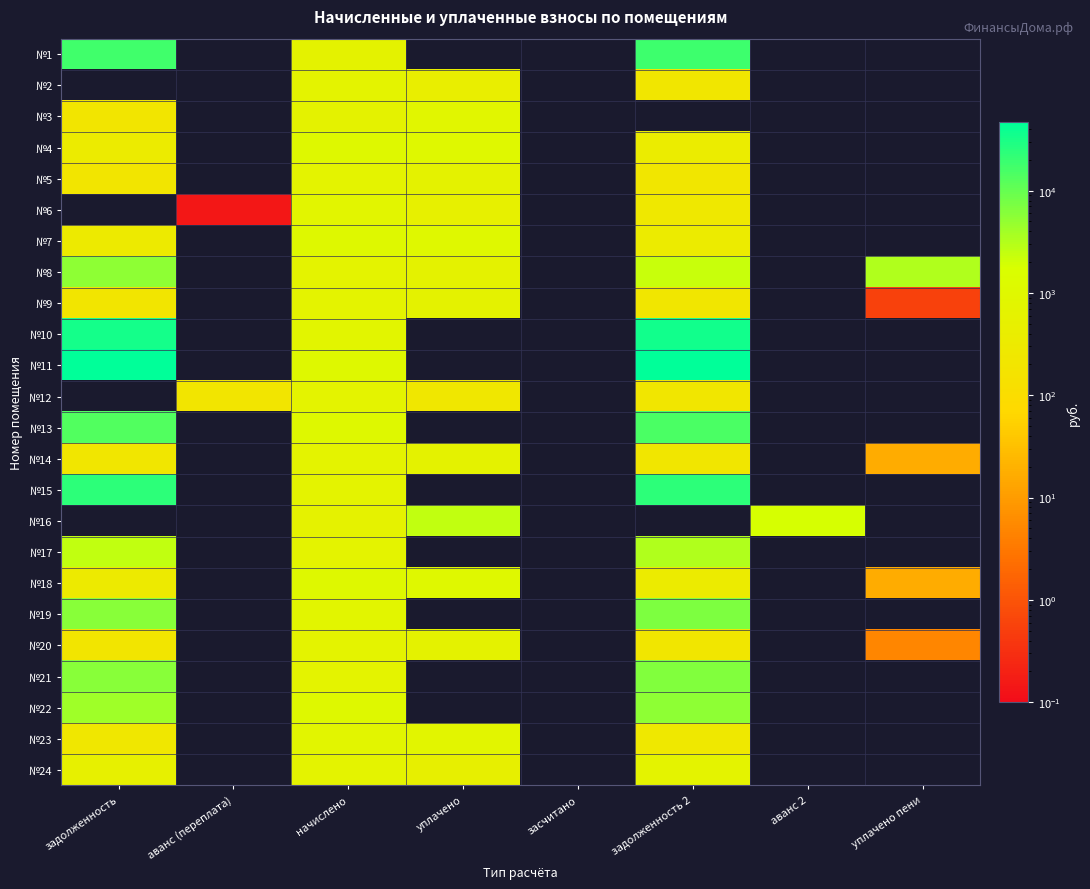

Reading left to right, transcribe all the data shown in this chart.

№1: задолженность=17417.7	аванс (переплата)=0.0	начислено=616.6	уплачено=0.0	засчитано=0.0	задолженность 2=18034.2	аванс 2=0.0	уплачено пени=0.0
№2: задолженность=0.0	аванс (переплата)=0.0	начислено=656.2	уплачено=437.5	засчитано=0.0	задолженность 2=218.7	аванс 2=0.0	уплачено пени=0.0
№3: задолженность=195.1	аванс (переплата)=0.0	начислено=645.2	уплачено=840.3	засчитано=0.0	задолженность 2=0.0	аванс 2=0.0	уплачено пени=0.0
№4: задолженность=318.4	аванс (переплата)=0.0	начислено=1052.5	уплачено=1020.0	засчитано=0.0	задолженность 2=350.9	аванс 2=0.0	уплачено пени=0.0
№5: задолженность=197.1	аванс (переплата)=0.0	начислено=651.8	уплачено=631.7	засчитано=0.0	задолженность 2=217.3	аванс 2=0.0	уплачено пени=0.0
№6: задолженность=0.0	аванс (переплата)=0.1	начислено=783.9	уплачено=522.5	засчитано=0.0	задолженность 2=261.3	аванс 2=0.0	уплачено пени=0.0
№7: задолженность=315.0	аванс (переплата)=0.0	начислено=1041.5	уплачено=1009.4	засчитано=0.0	задолженность 2=347.2	аванс 2=0.0	уплачено пени=0.0
№8: задолженность=5473.1	аванс (переплата)=0.0	начислено=660.6	уплачено=640.2	засчитано=0.0	задолженность 2=2250.4	аванс 2=0.0	уплачено пени=3243.0
№9: задолженность=197.7	аванс (переплата)=0.0	начислено=651.8	уплачено=631.7	засчитано=0.0	задолженность 2=217.3	аванс 2=0.0	уплачено пени=0.6
№10: задолженность=34053.7	аванс (переплата)=0.0	начислено=772.9	уплачено=0.0	засчитано=0.0	задолженность 2=34826.6	аванс 2=0.0	уплачено пени=0.0
№11: задолженность=45885.7	аванс (переплата)=0.0	начислено=1041.5	уплачено=0.0	засчитано=0.0	задолженность 2=46927.2	аванс 2=0.0	уплачено пени=0.0
№12: задолженность=0.0	аванс (переплата)=199.8	начислено=660.6	уплачено=240.6	засчитано=0.0	задолженность 2=220.2	аванс 2=0.0	уплачено пени=0.0
№13: задолженность=13418.6	аванс (переплата)=0.0	начислено=1041.5	уплачено=0.0	засчитано=0.0	задолженность 2=14792.1	аванс 2=0.0	уплачено пени=0.0
№14: задолженность=214.4	аванс (переплата)=0.0	начислено=654.0	уплачено=633.8	засчитано=0.0	задолженность 2=218.0	аванс 2=0.0	уплачено пени=16.6
№15: задолженность=23084.3	аванс (переплата)=0.0	начислено=665.0	уплачено=0.0	засчитано=0.0	задолженность 2=23749.3	аванс 2=0.0	уплачено пени=0.0
№16: задолженность=0.0	аванс (переплата)=0.0	начислено=612.1	уплачено=2448.6	засчитано=0.0	задолженность 2=0.0	аванс 2=1836.5	уплачено пени=0.0
№17: задолженность=2510.9	аванс (переплата)=0.0	начислено=658.4	уплачено=0.0	засчитано=0.0	задолженность 2=3169.3	аванс 2=0.0	уплачено пени=0.0
№18: задолженность=314.4	аванс (переплата)=0.0	начислено=1039.3	уплачено=990.7	засчитано=0.0	задолженность 2=346.4	аванс 2=0.0	уплачено пени=16.5
№19: задолженность=6024.3	аванс (переплата)=0.0	начислено=786.1	уплачено=0.0	засчитано=0.0	задолженность 2=6810.4	аванс 2=0.0	уплачено пени=0.0
№20: задолженность=204.0	аванс (переплата)=0.0	начислено=658.4	уплачено=638.1	засчитано=0.0	задолженность 2=219.5	аванс 2=0.0	уплачено пени=4.9
№21: задолженность=6069.4	аванс (переплата)=0.0	начислено=660.6	уплачено=0.0	засчитано=0.0	задолженность 2=6730.0	аванс 2=0.0	уплачено пени=0.0
№22: задолженность=4215.7	аванс (переплата)=0.0	начислено=1039.3	уплачено=0.0	засчитано=0.0	задолженность 2=5255.0	аванс 2=0.0	уплачено пени=0.0
№23: задолженность=237.1	аванс (переплата)=0.0	начислено=783.9	уплачено=759.7	засчитано=0.0	задолженность 2=261.3	аванс 2=0.0	уплачено пени=0.0
№24: задолженность=502.3	аванс (переплата)=0.0	начислено=656.2	уплачено=495.0	засчитано=0.0	задолженность 2=667.1	аванс 2=0.0	уплачено пени=0.0